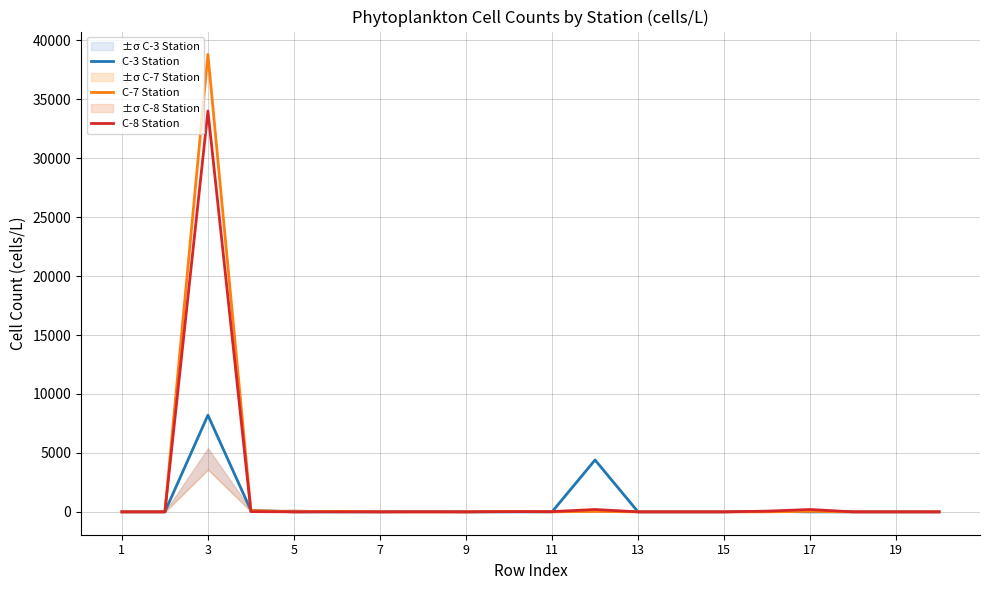

How many times do C-3 Station and C-7 Station cross each other?

1